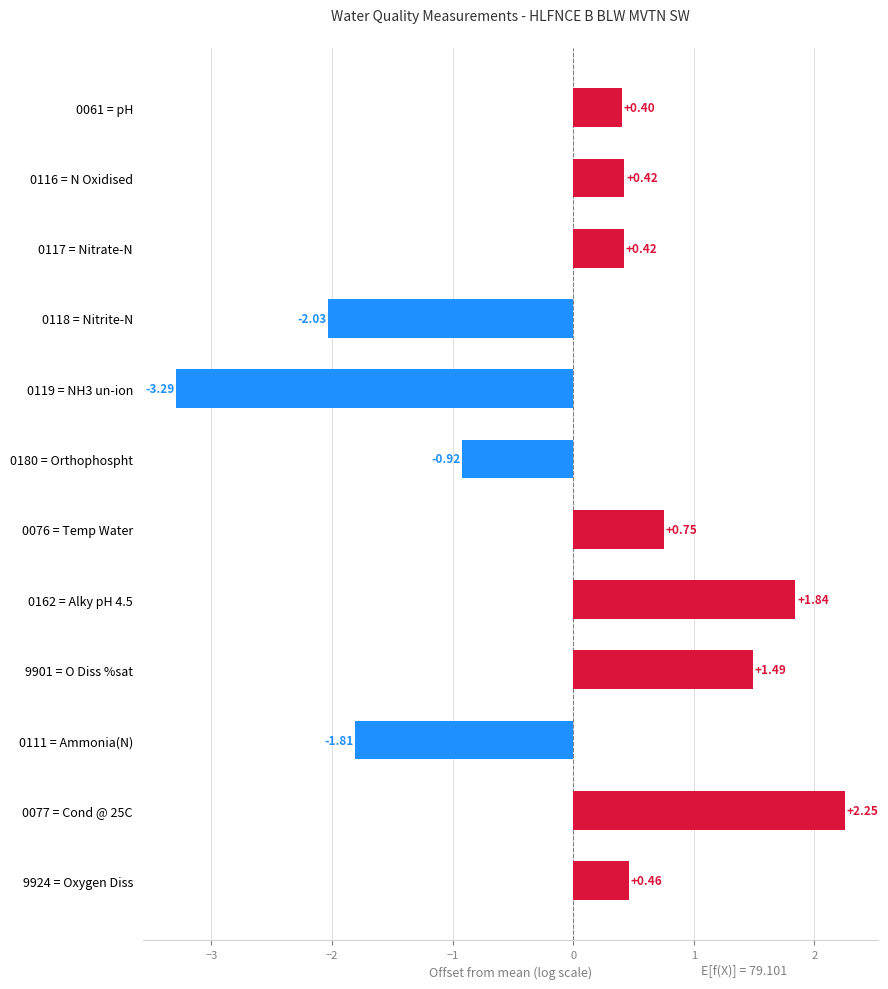

Which has a higher value, 0119 = NH3 un-ion or 0180 = Orthophospht?

0180 = Orthophospht